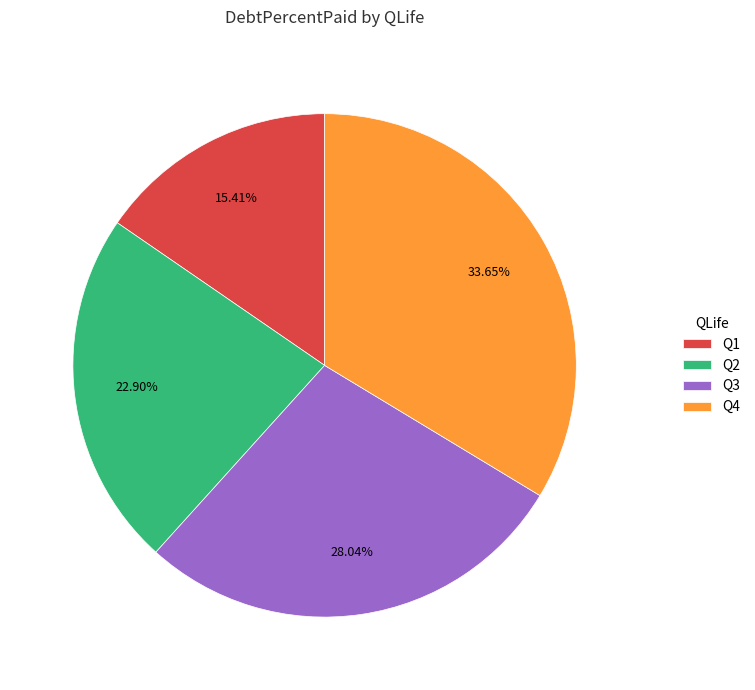

Is there a majority slice in this chart?

No